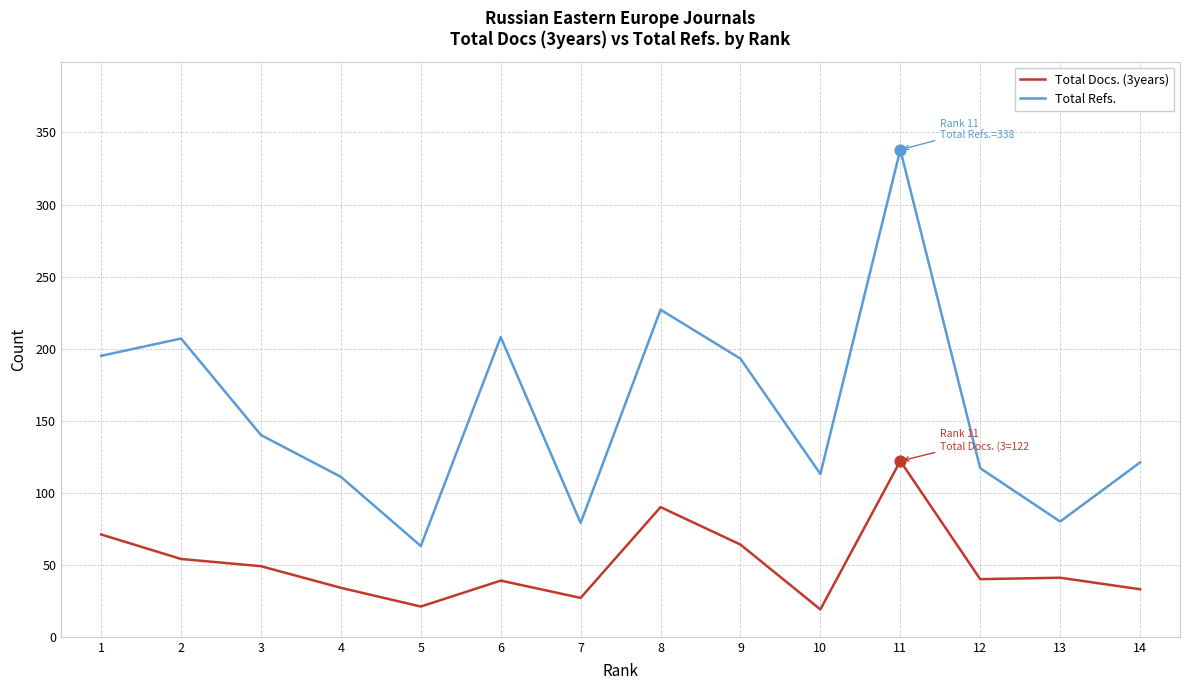

At how many categories does at least one series exceed 294?

1